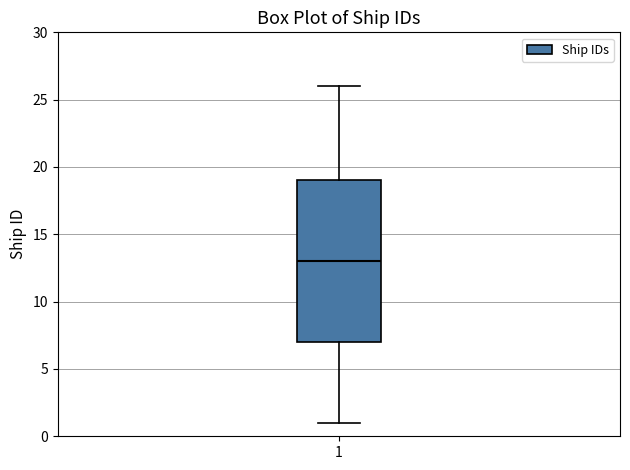

Read this box plot against the y-axis: the position of the median line, the range covered by the box, and the ends of both whiskers. The values are not printed on the chart, so give them approximately, as read against the axis.

median 13, box 7 to 19, whiskers 1 to 26